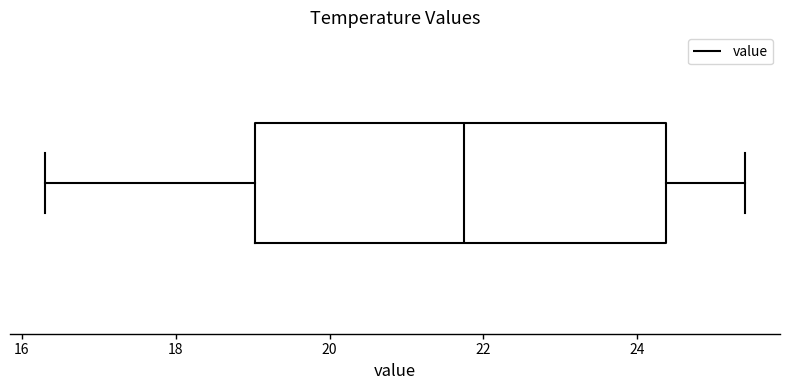

Where does the right whisker of the box end on the x-axis? The values are not printed on the chart, so give them approximately, as read against the axis.

25.4